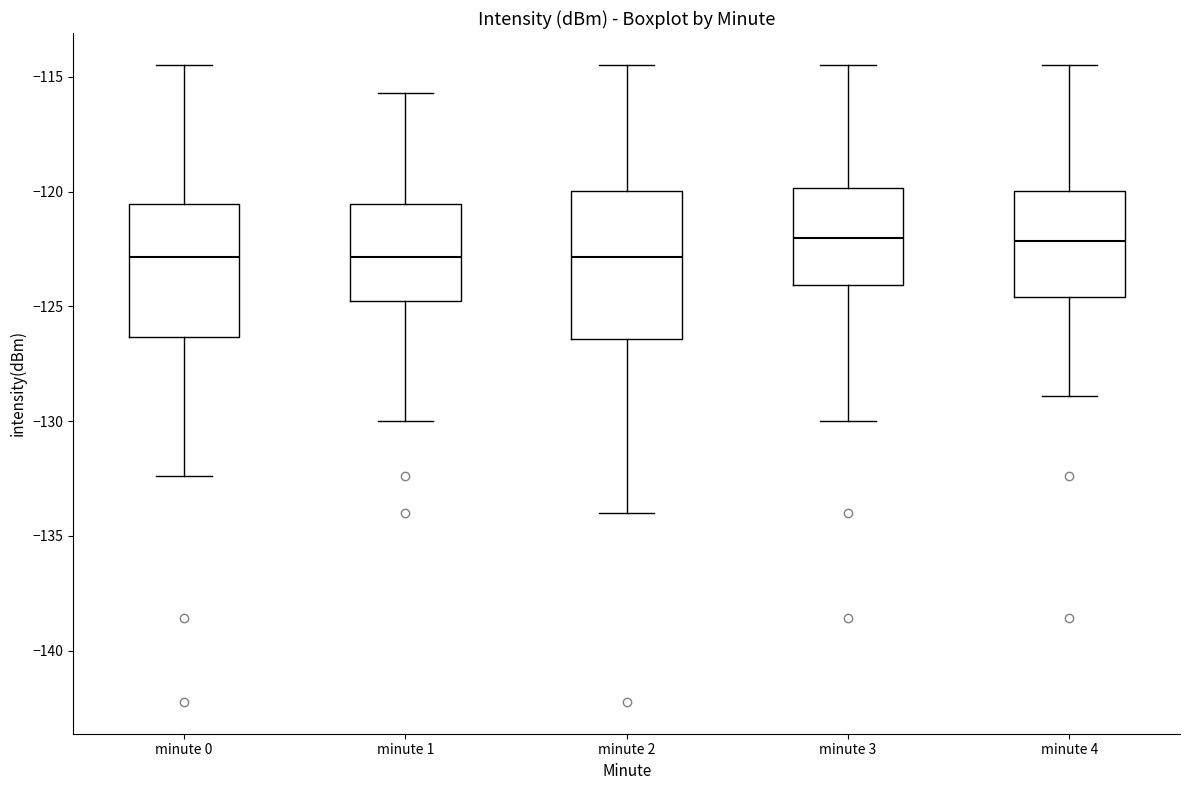

Where is the lower edge of the box for minute 3 on the y-axis? The values are not printed on the chart, so give them approximately, as read against the axis.

-124.0